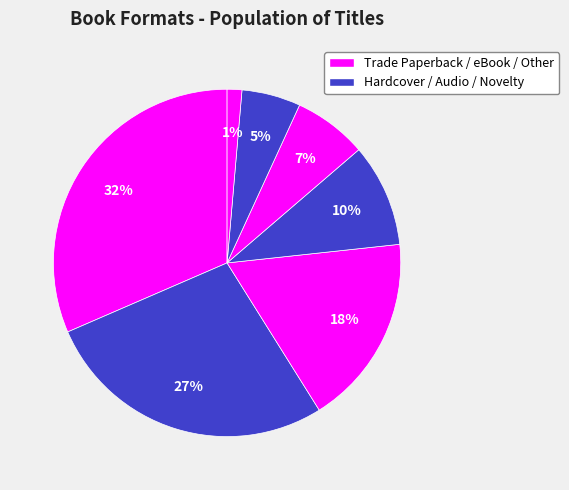

How many slices are in this pie chart?

7